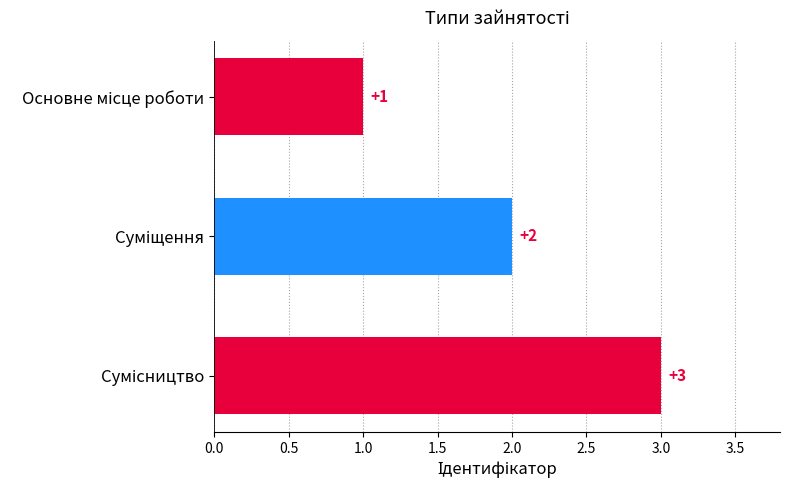

What is the sum of all values?

6